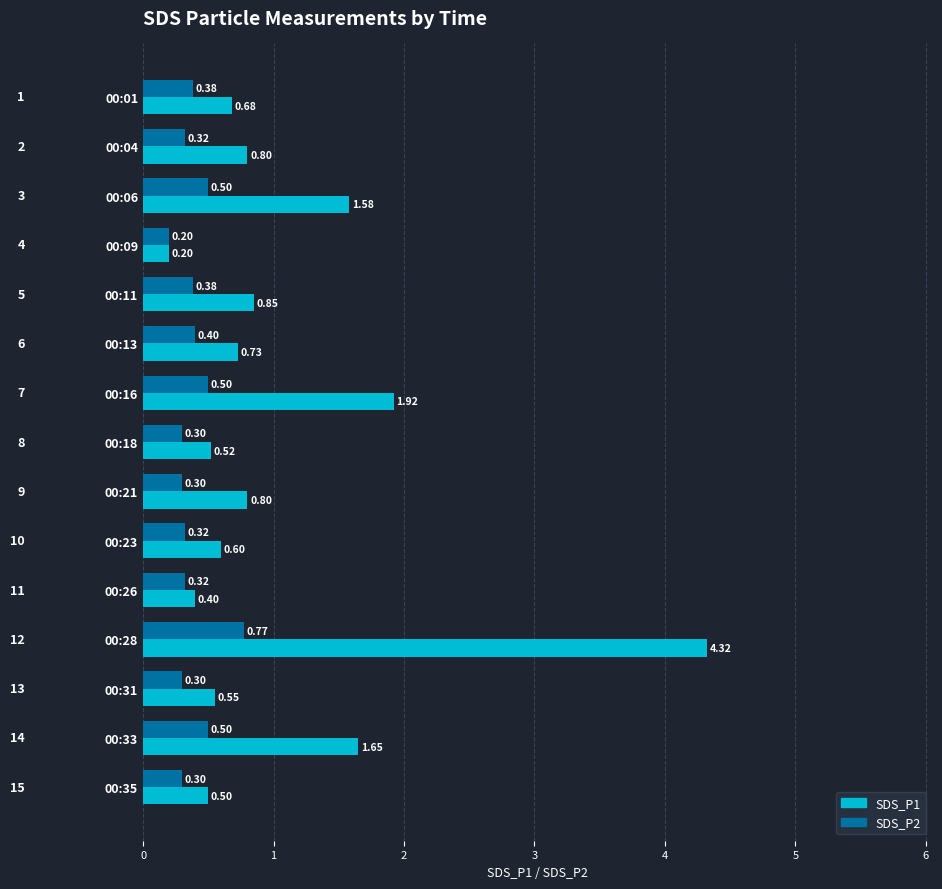

What is the difference between the second highest and second lowest values in the SDS_P1 series?

1.5